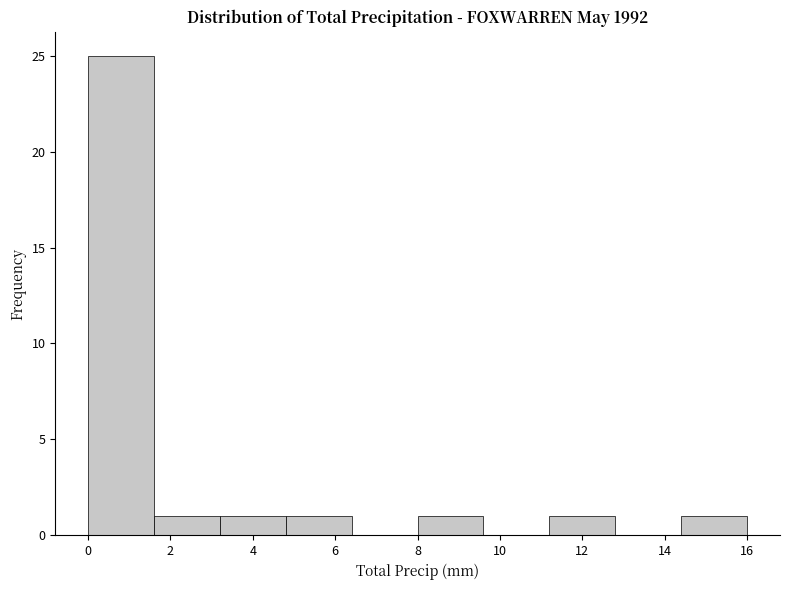

Over which range of the x-axis is the bar tallest?

0.0 to 1.6